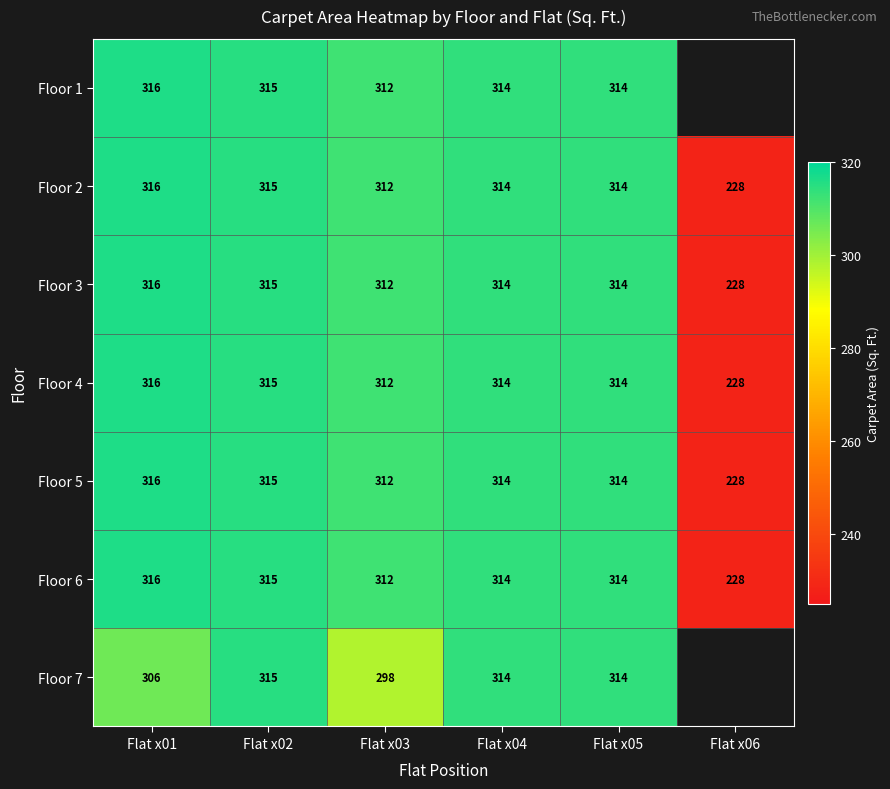

Where is Floor 4 nearest to the value 272?

Flat x03